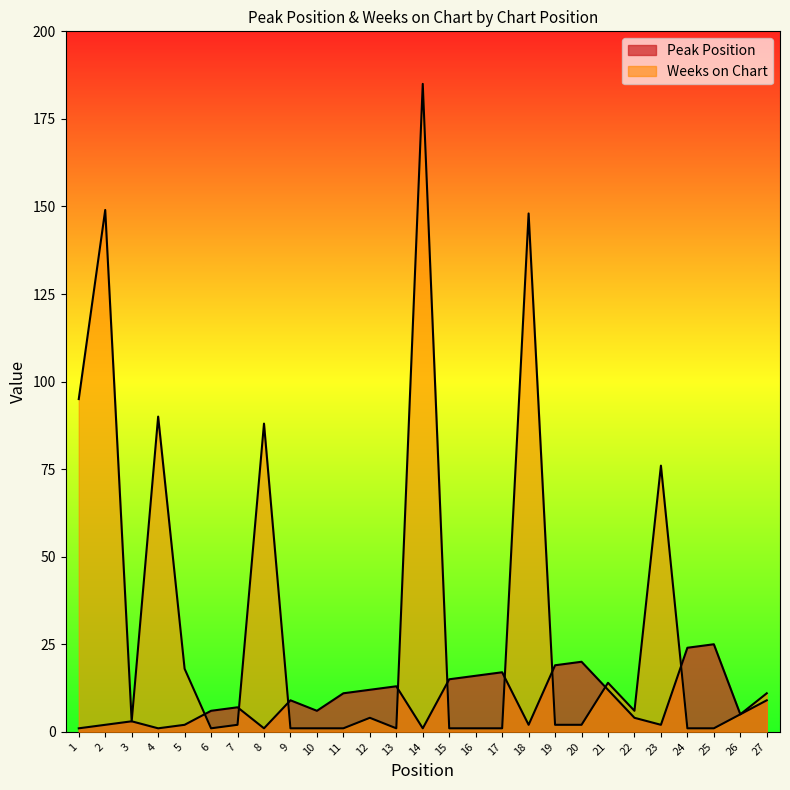

The value of Weeks on Chart at 22 is 6. True or false?

True